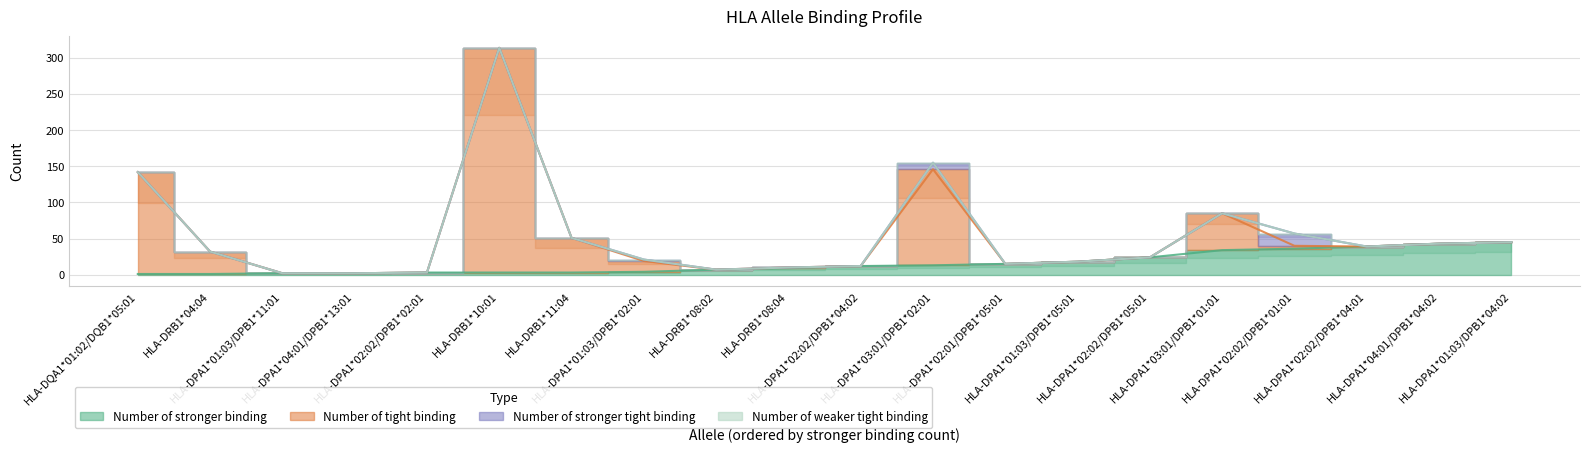

What are all the series names shown in the legend?

Number of stronger binding, Number of tight binding, Number of stronger tight binding, Number of weaker tight binding